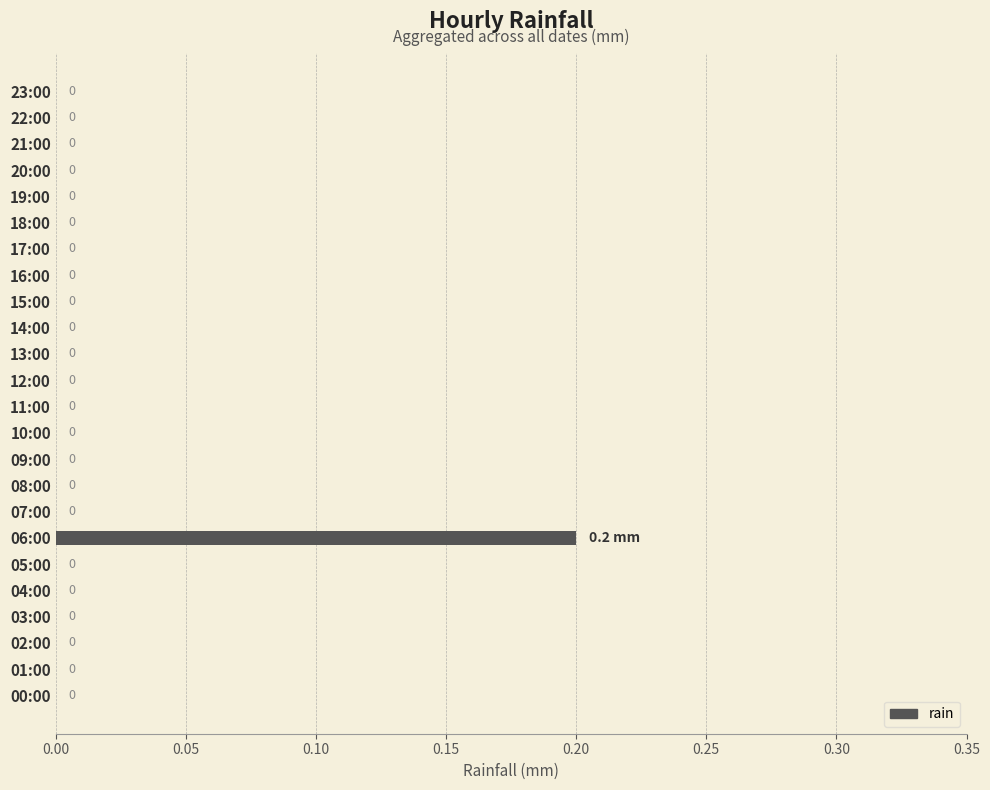

Are the bars horizontal?

Yes